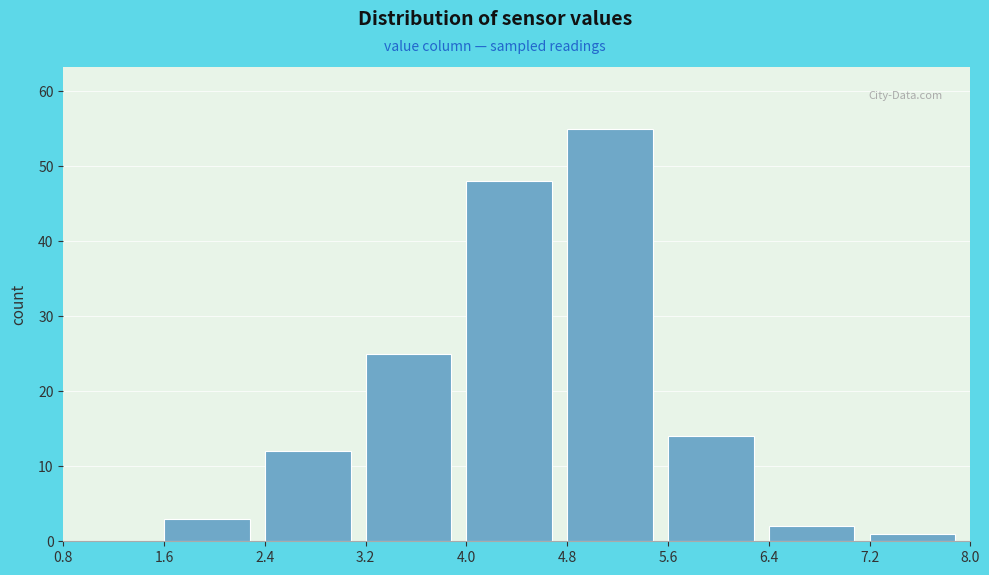

Reading left to right, list every bar in this chart as the range it spans on the x-axis followed by its height. The values are not printed on the chart, so give them approximately, as read against the axis.

0.8 to 1.6: 0
1.6 to 2.4: 3
2.4 to 3.2: 12
3.2 to 4.0: 25
4.0 to 4.8: 48
4.8 to 5.6: 55
5.6 to 6.4: 14
6.4 to 7.2: 2
7.2 to 8.0: 1